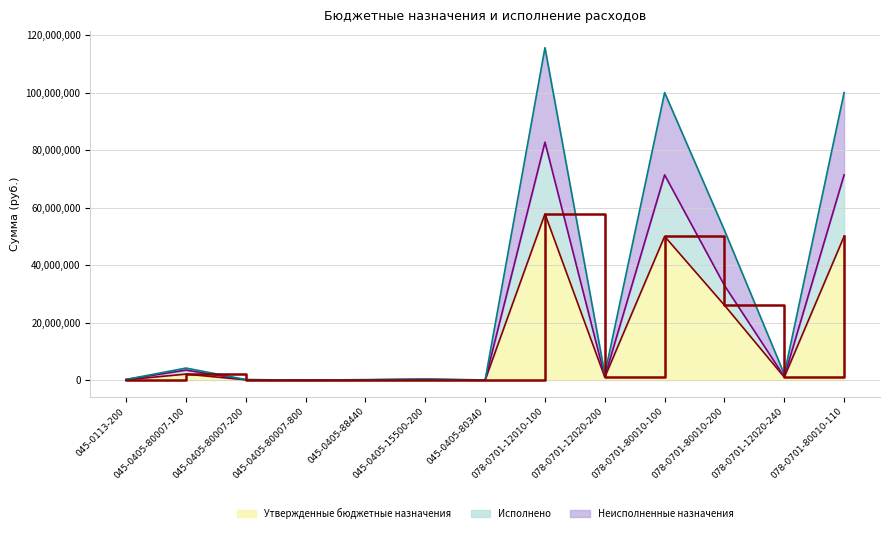

What is the label of the 5th point from the left?

045-0405-88440